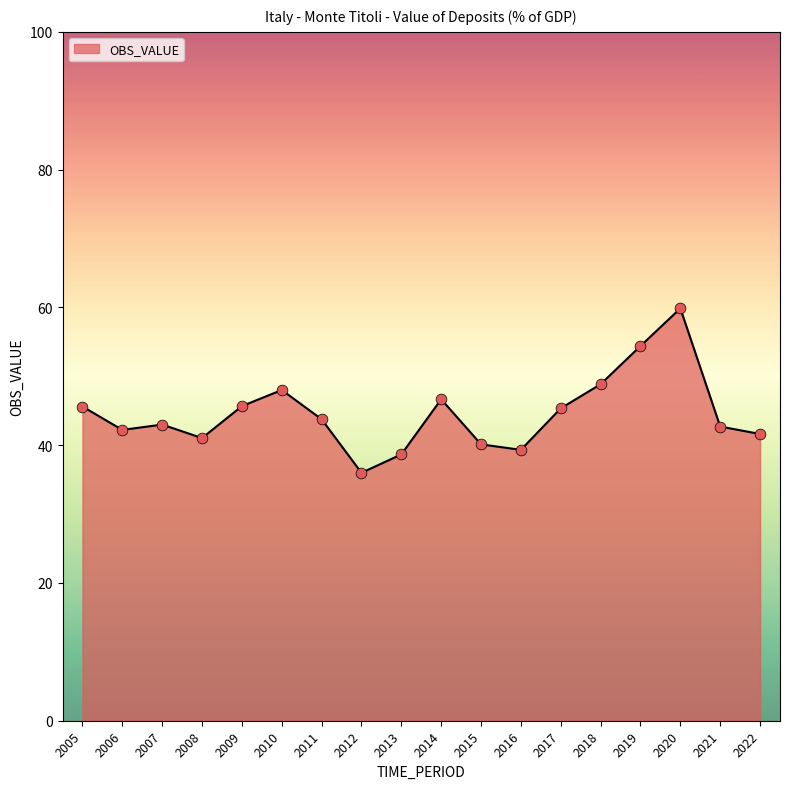

What is the change in value from 2008 to 2017?

+4.3